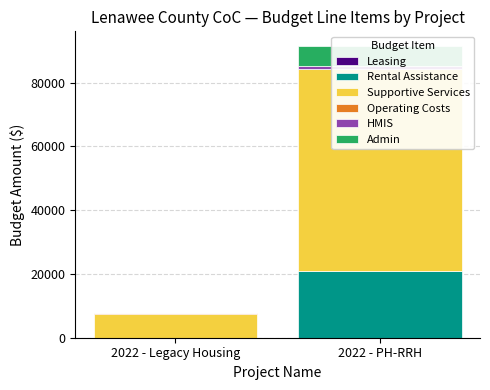

Between 2022 - Legacy Housing and 2022 - PH-RRH, which series saw the biggest shift?

Supportive Services